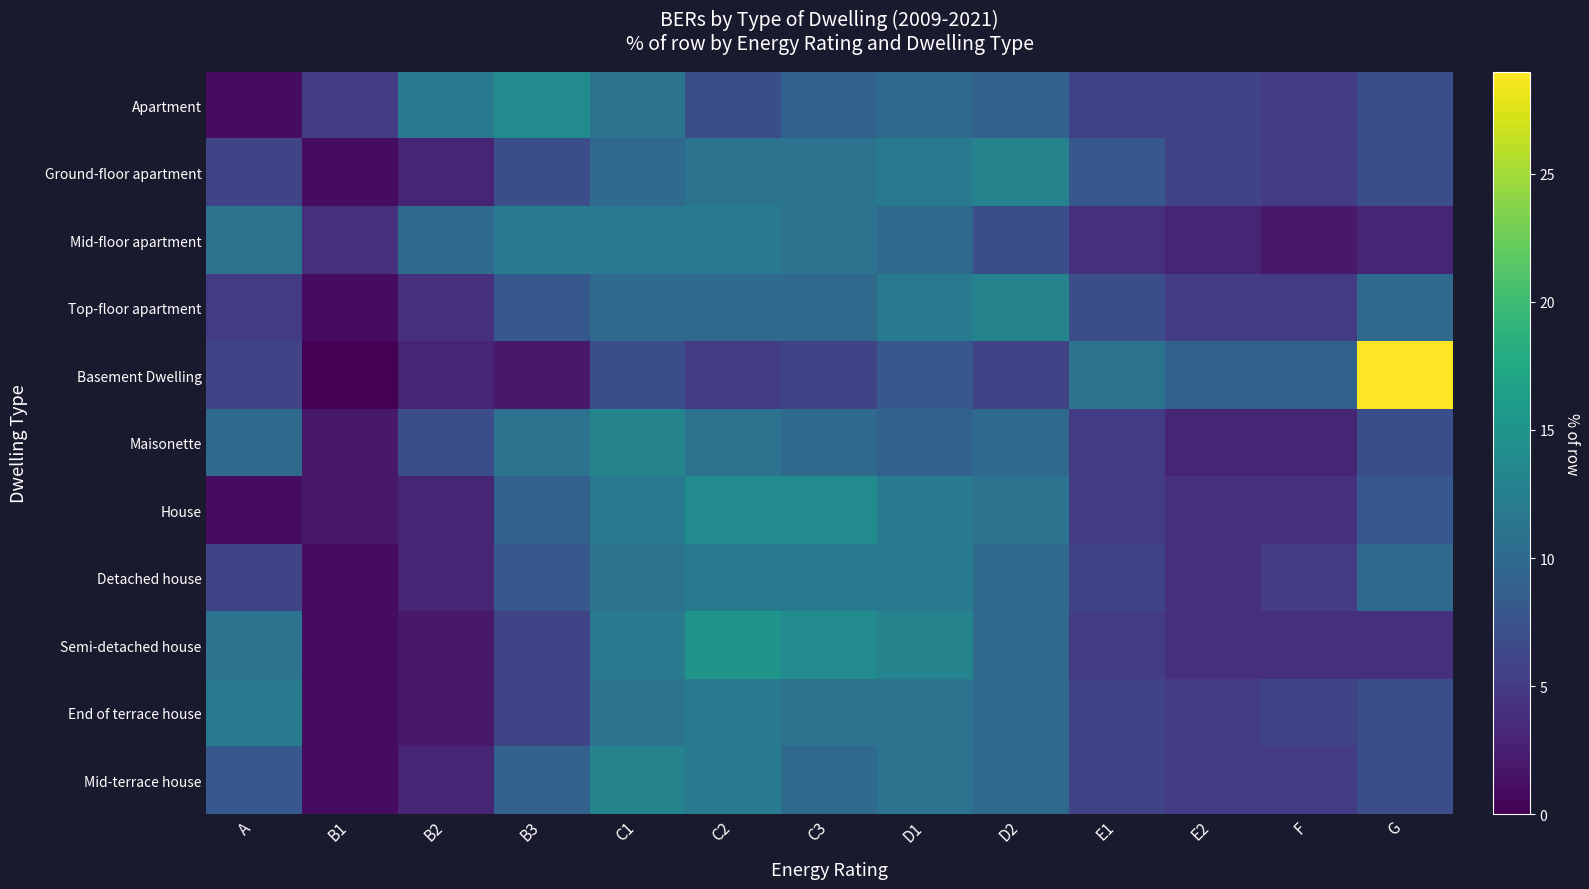

Which series changed the most between B3 and C2?

Semi-detached house